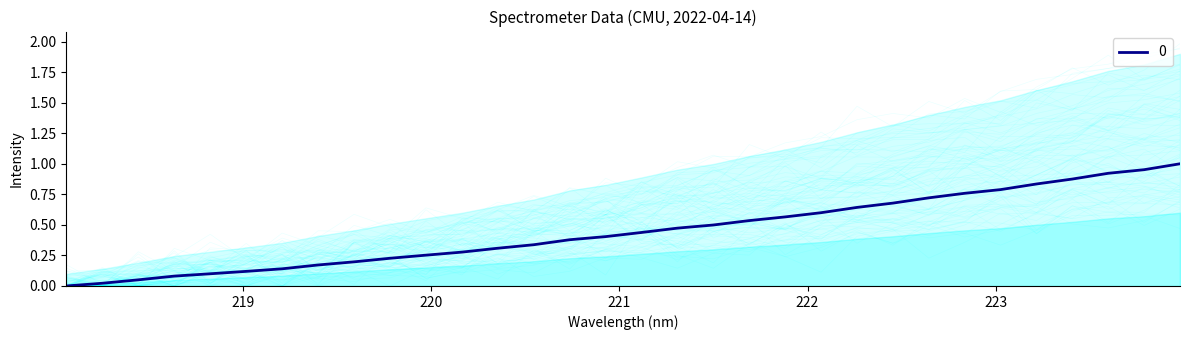

How many data points are above 0?

31